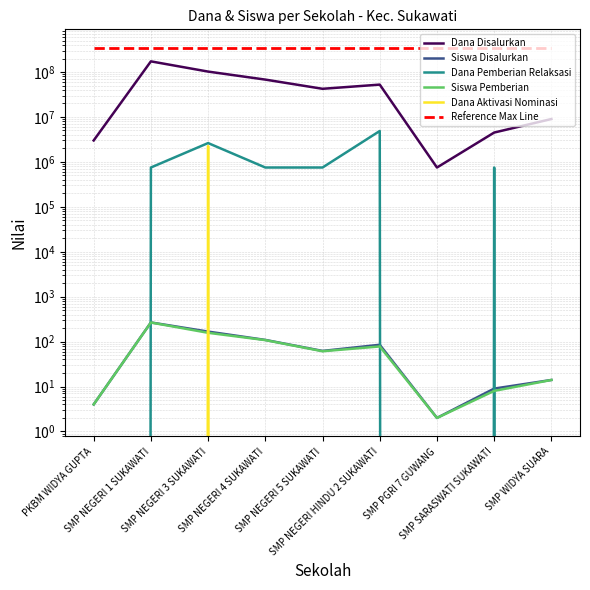

True or false: Dana Pemberian Relaksasi and Dana Aktivasi Nominasi cross at least once.

False